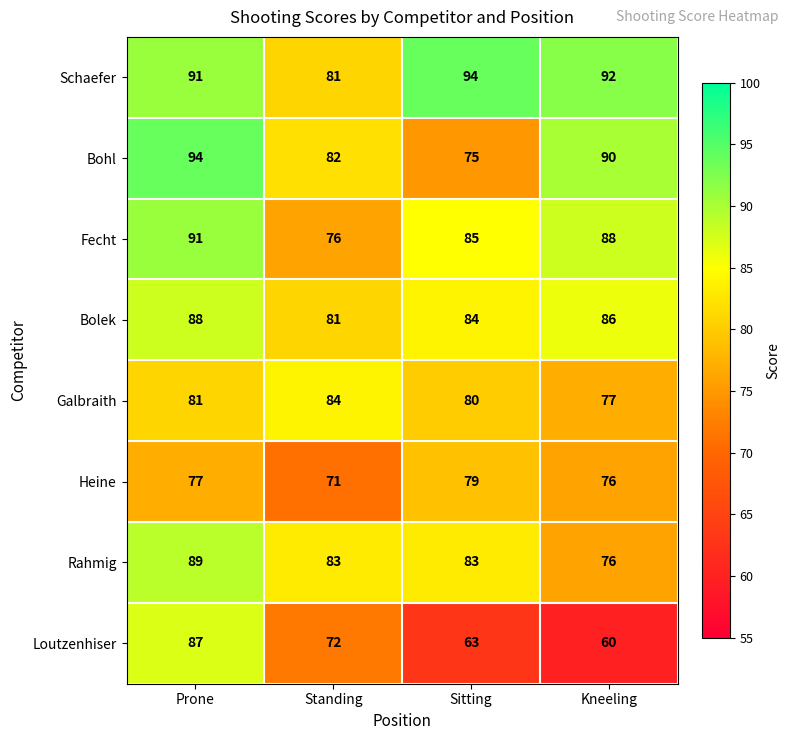

Which series changed the most between Sitting and Kneeling?

Bohl